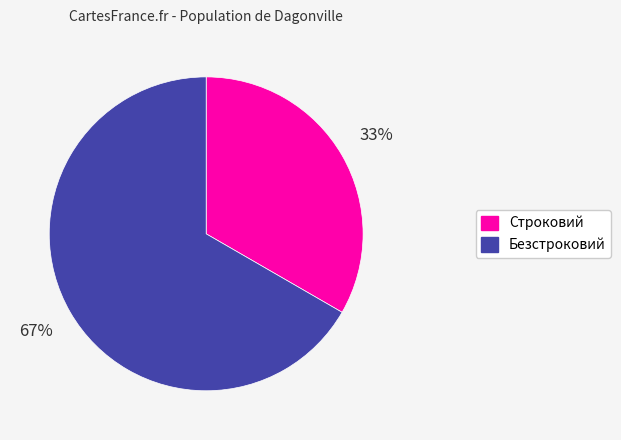

True or false: Строковий accounts for 48% of the total.

False